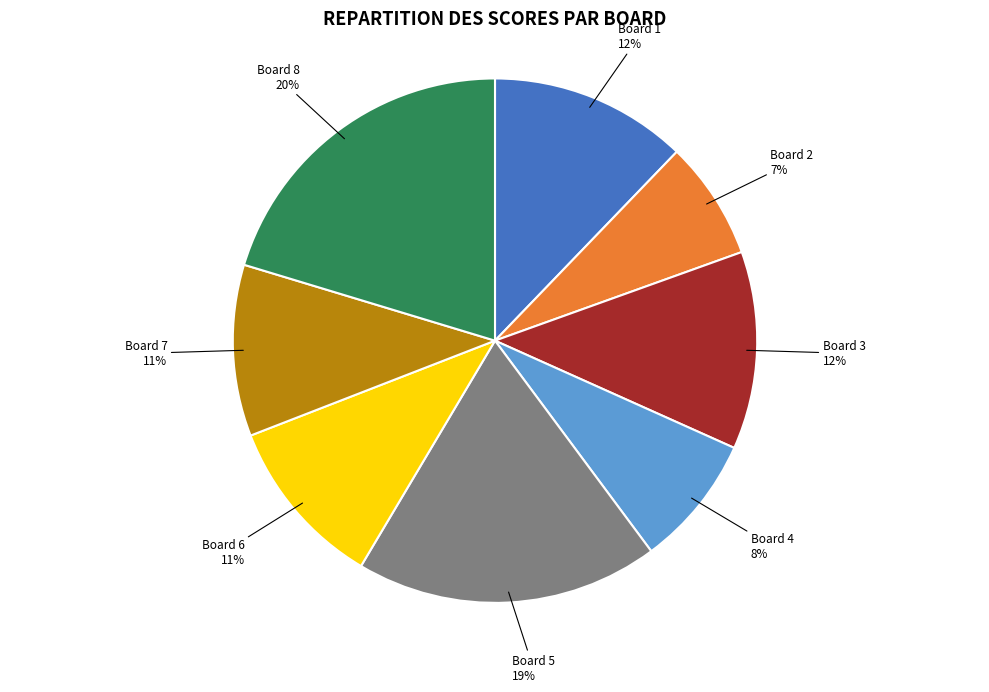

To the nearest percent, what is the difference between the largest and smallest slice percentages?

13%